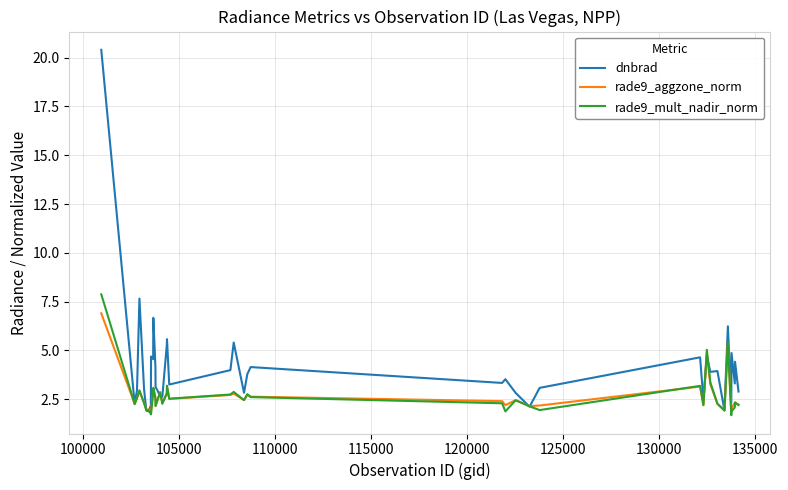

Rank the series by their maximum value, from highest to lowest.

dnbrad, rade9_mult_nadir_norm, rade9_aggzone_norm